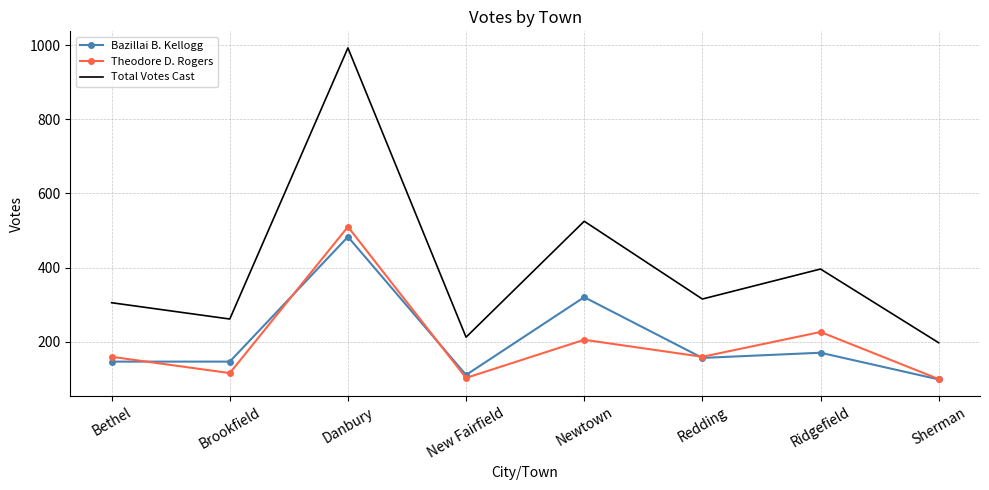

Is the value of Bazillai B. Kellogg at Bethel greater than the value of Theodore D. Rogers at New Fairfield?

Yes